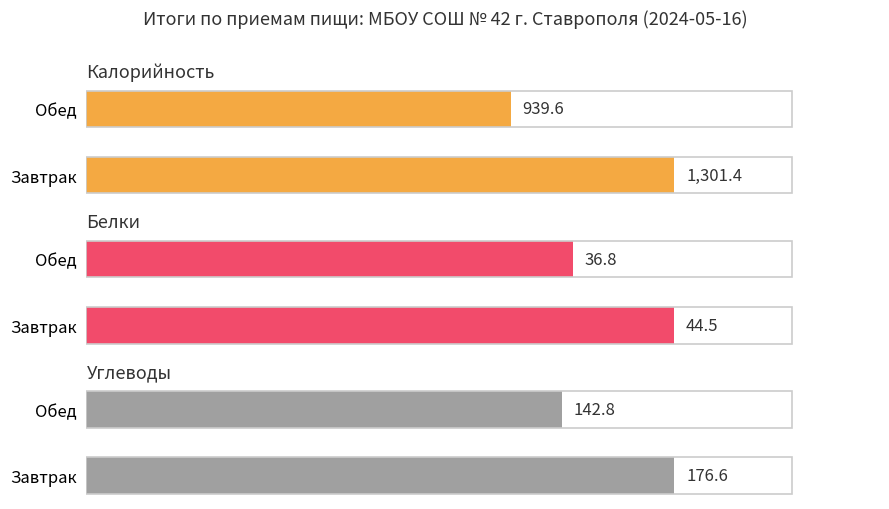

At which label does Углеводы reach its minimum?

Обед